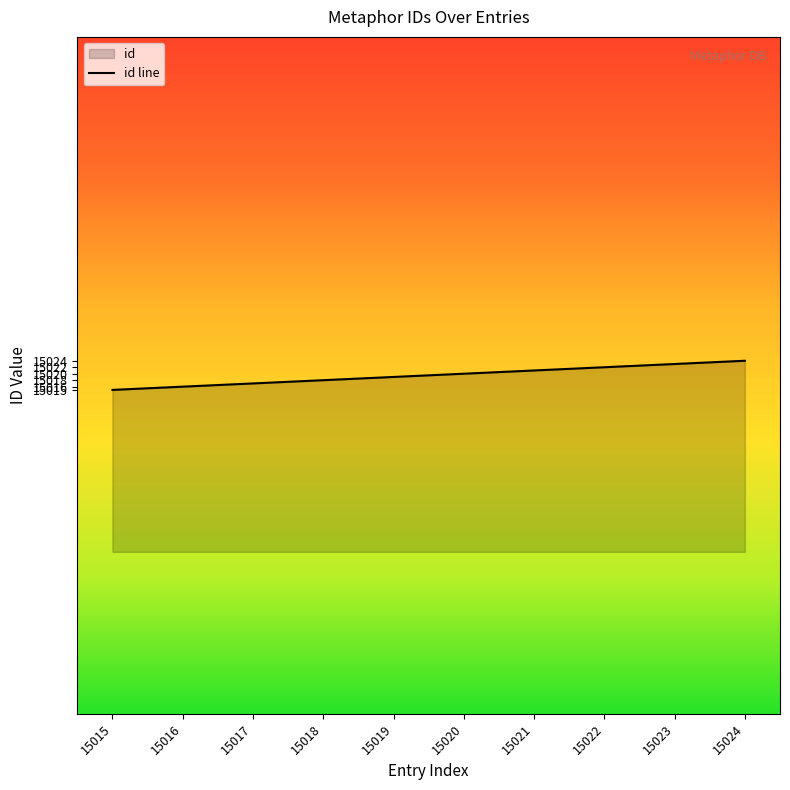

What is the maximum value shown in the chart?

15024